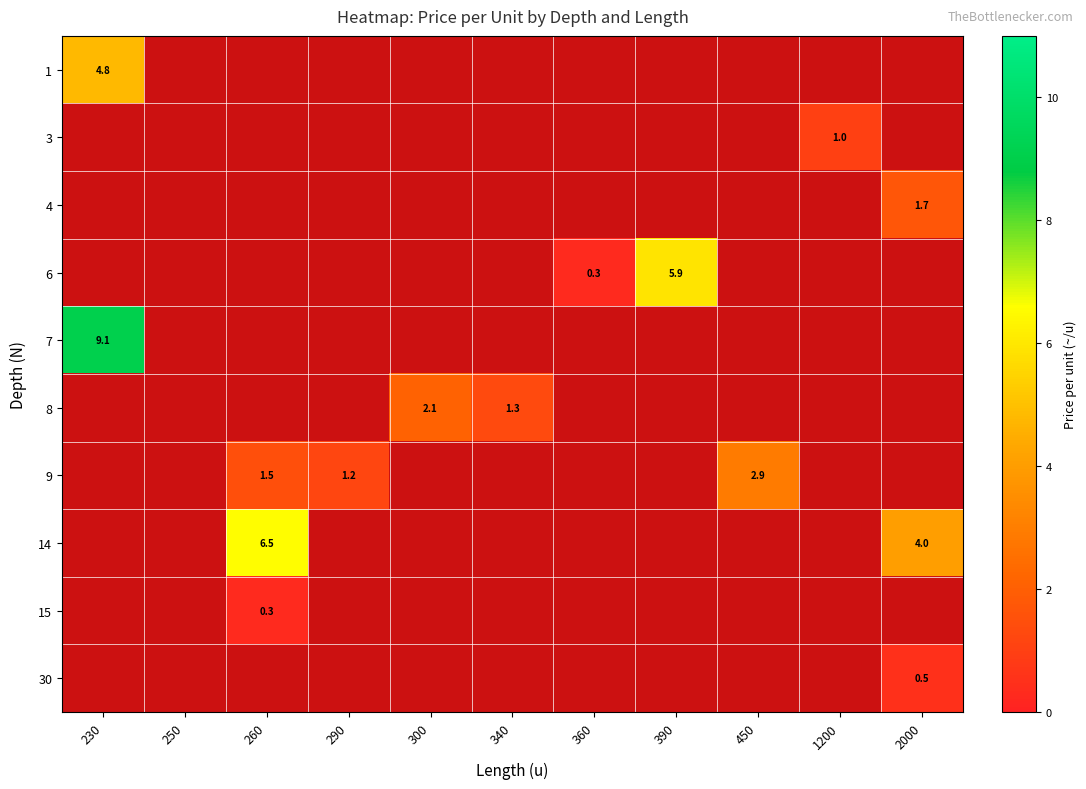

List the labels in order of 30 value, smallest first.

230, 250, 260, 290, 300, 340, 360, 390, 450, 1200, 2000